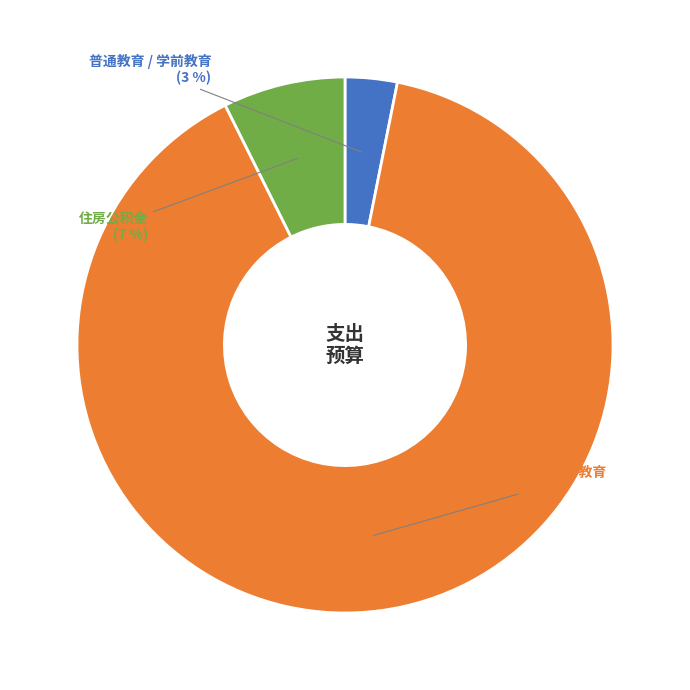

Is there any slice that represents more than half of the pie?

Yes